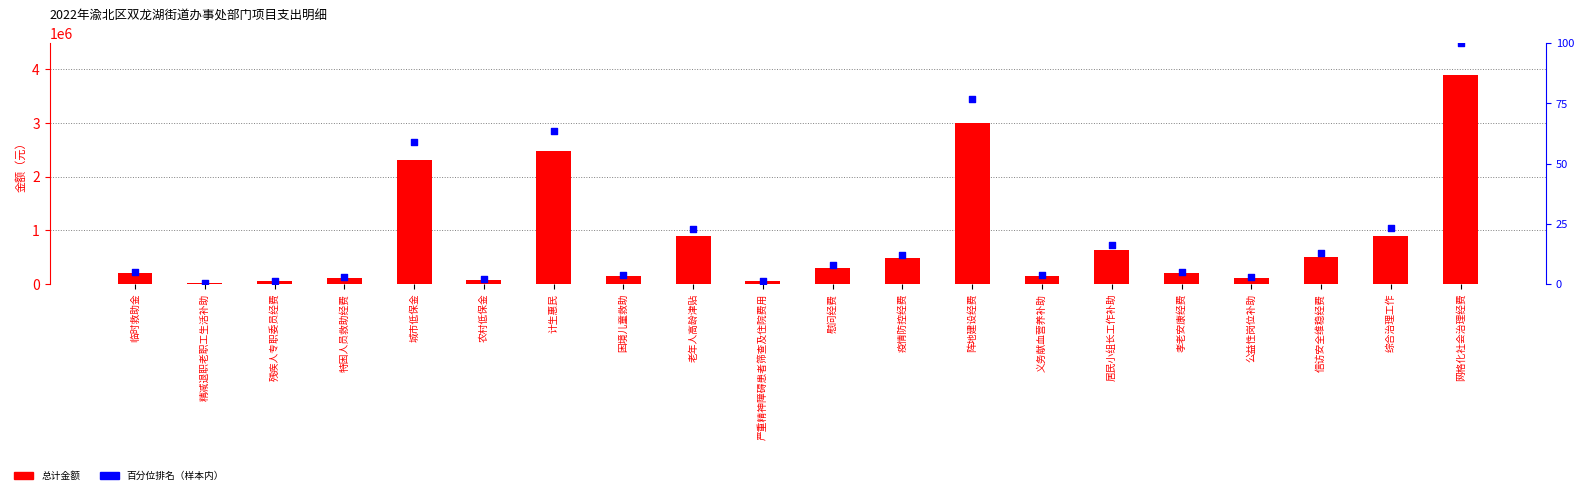

What is the total value across all series at 临时救助金?

200005.1